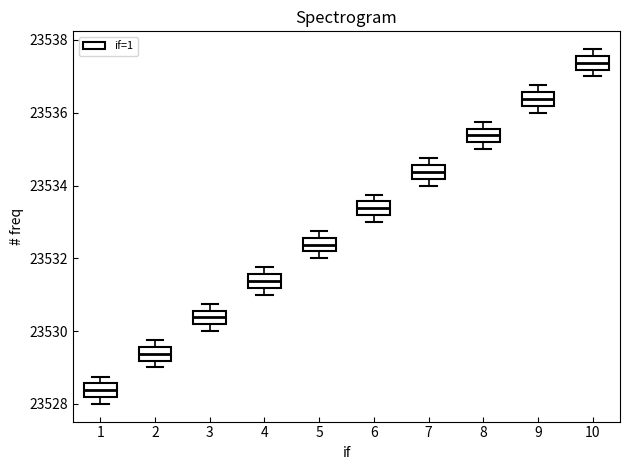

Reading left to right, read every box against the y-axis: the position of its median line, the range the box covers, and the ends of its whiskers. The values are not printed on the chart, so give them approximately, as read against the axis.

1: median 23528.4, box 23528.2 to 23528.6, whiskers 23528.0 to 23528.8
2: median 23529.4, box 23529.2 to 23529.6, whiskers 23529.0 to 23529.8
3: median 23530.4, box 23530.2 to 23530.6, whiskers 23530.0 to 23530.8
4: median 23531.4, box 23531.2 to 23531.6, whiskers 23531.0 to 23531.8
5: median 23532.4, box 23532.2 to 23532.6, whiskers 23532.0 to 23532.8
6: median 23533.4, box 23533.2 to 23533.6, whiskers 23533.0 to 23533.8
7: median 23534.4, box 23534.2 to 23534.6, whiskers 23534.0 to 23534.8
8: median 23535.4, box 23535.2 to 23535.6, whiskers 23535.0 to 23535.8
9: median 23536.4, box 23536.2 to 23536.6, whiskers 23536.0 to 23536.8
10: median 23537.4, box 23537.2 to 23537.6, whiskers 23537.0 to 23537.8